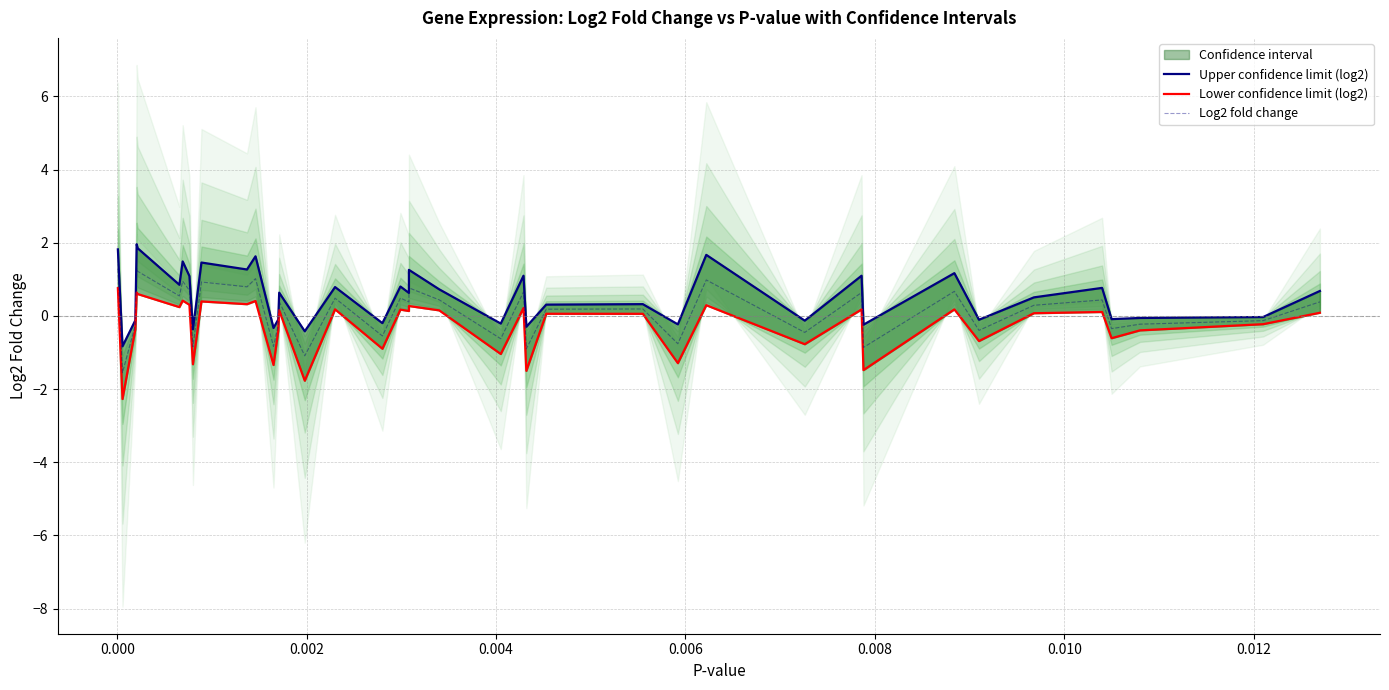

What is the value of the Log2 fold change point at the 28th from the left?

-0.8